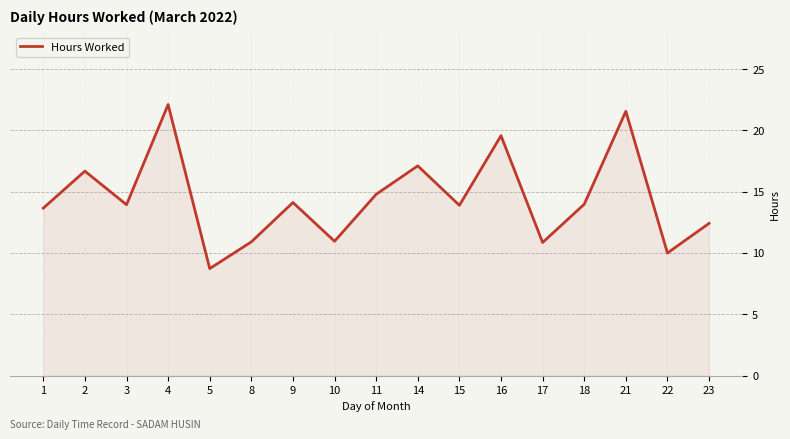

What is the difference between the maximum and minimum values?

13.4